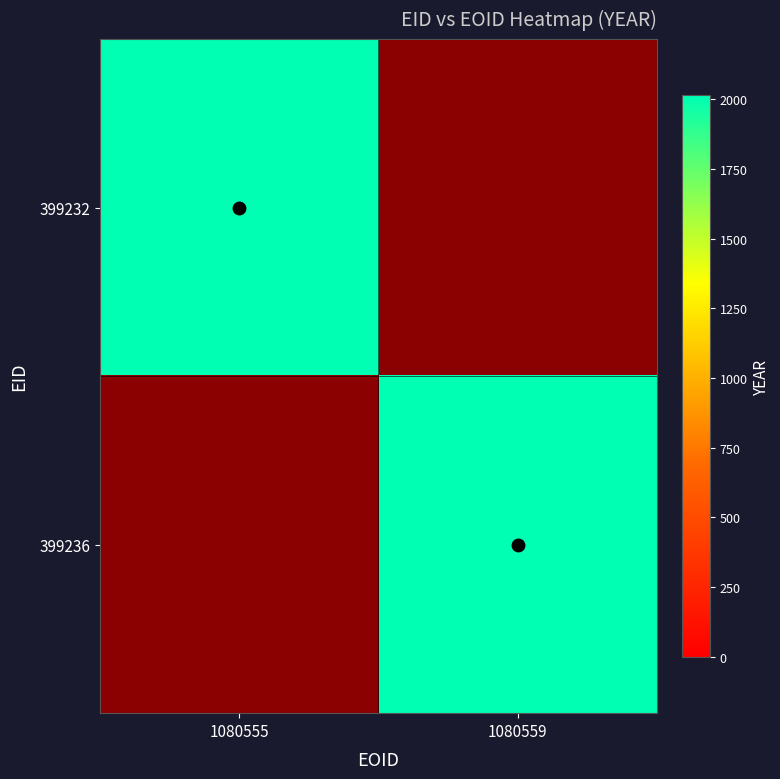

Which series changed the most between 1080555 and 1080559?

399232